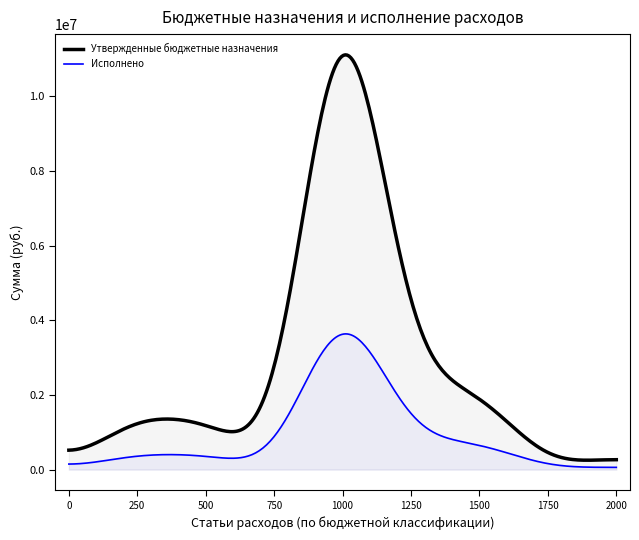

True or false: Утвержденные бюджетные назначения and Исполнено cross at least once.

False